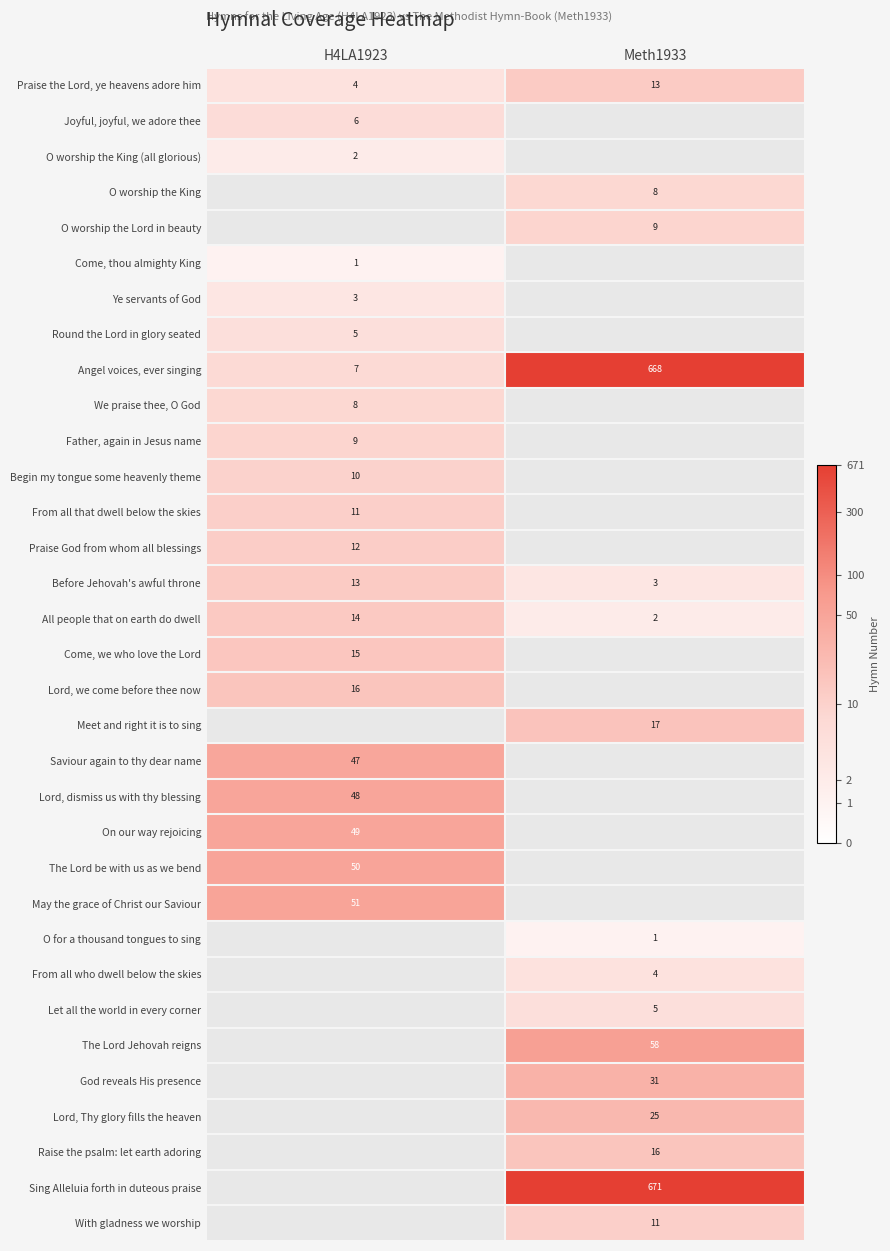

Which series has the widest spread of values?

row_8